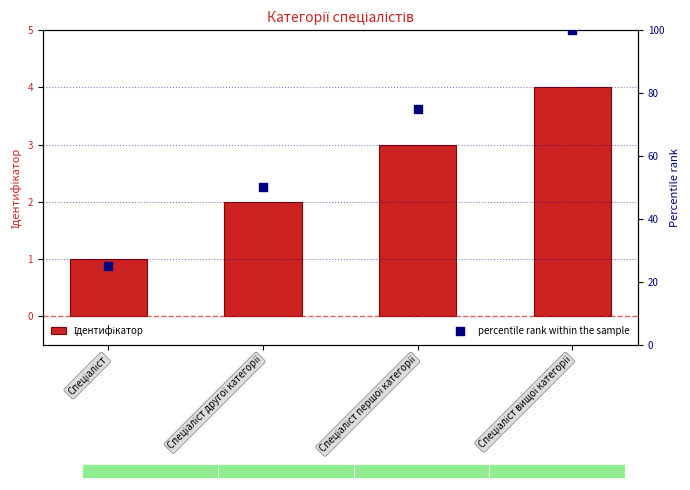

What are all the series names shown in the legend?

Ідентифікатор, percentile rank within the sample